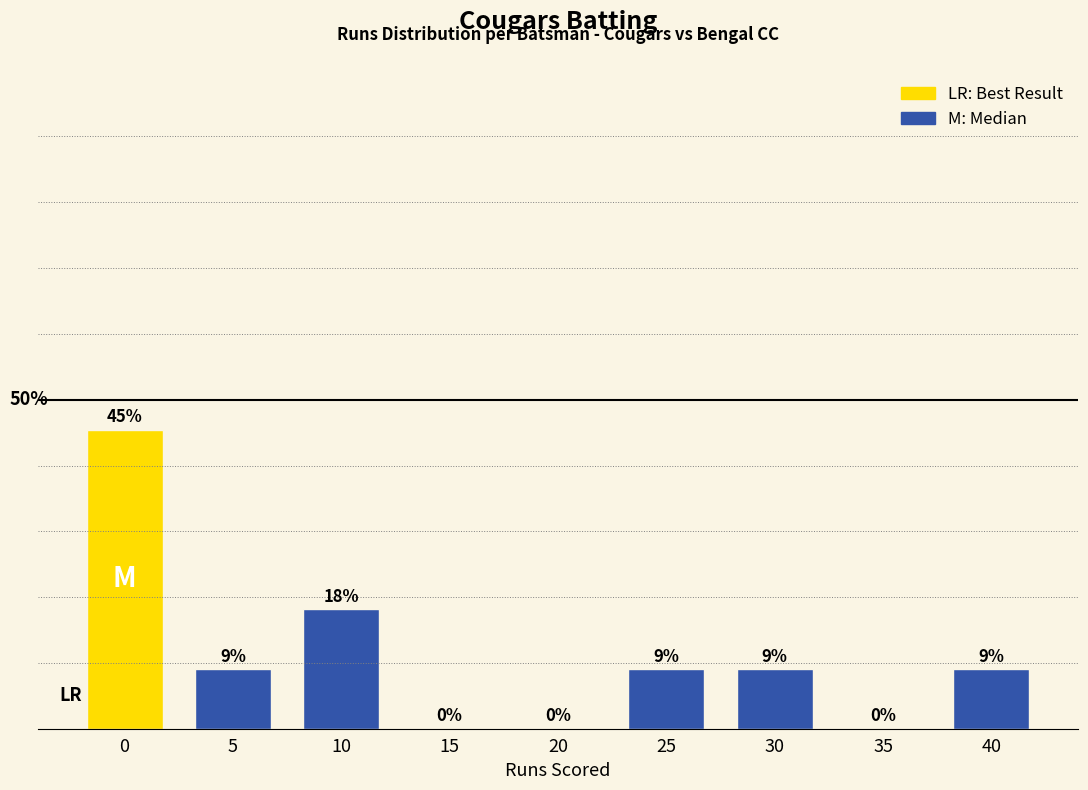

Are the bars horizontal?

No